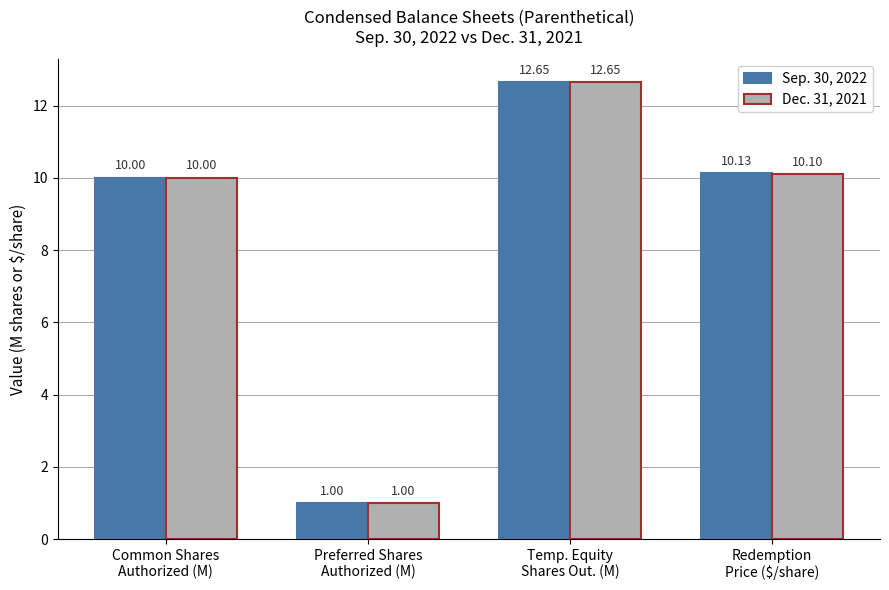

At which label does Sep. 30, 2022 reach its peak?

Temp. Equity
Shares Out. (M)